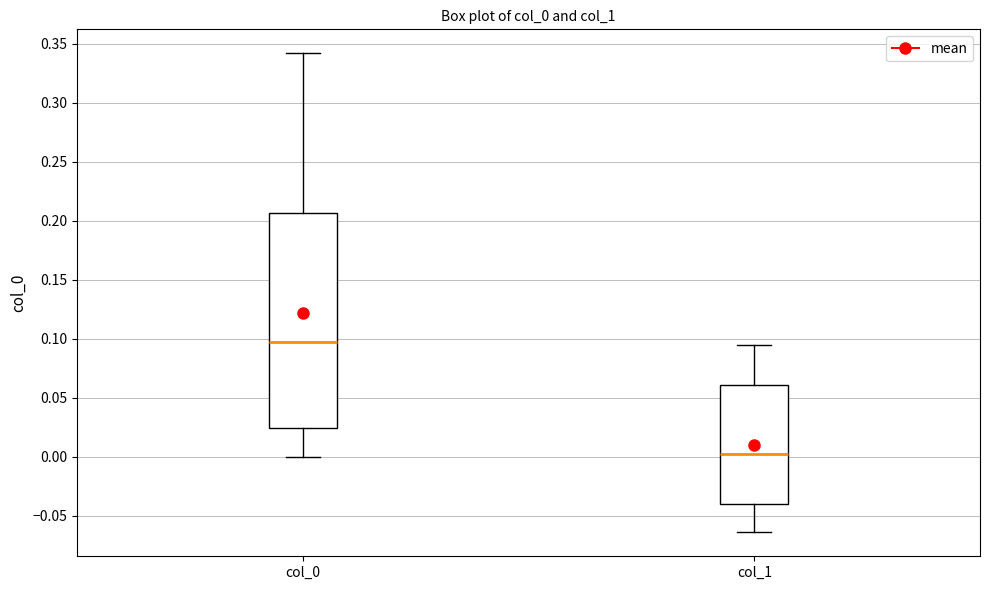

Which box is the tallest, from its lower edge to its upper edge?

col_0